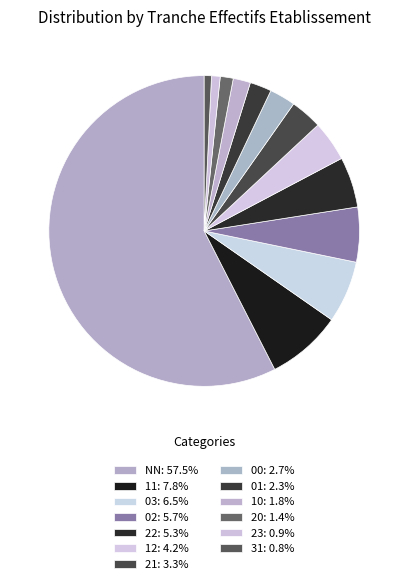

Combined, do 23 and 10 account for over 50%?

No